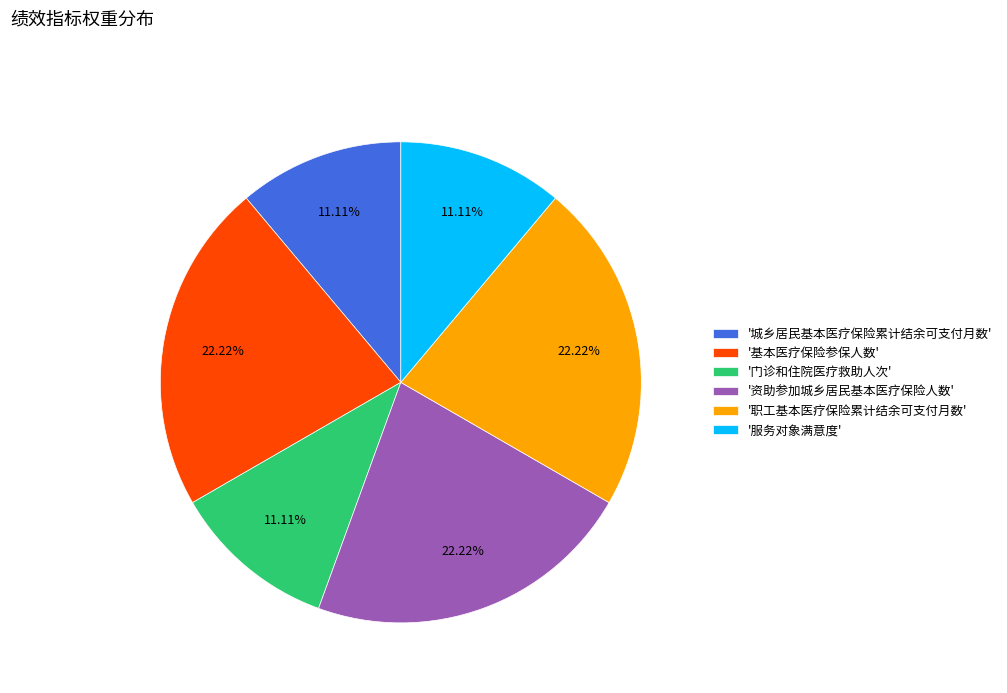

To the nearest percent, what is the average slice percentage?

17%